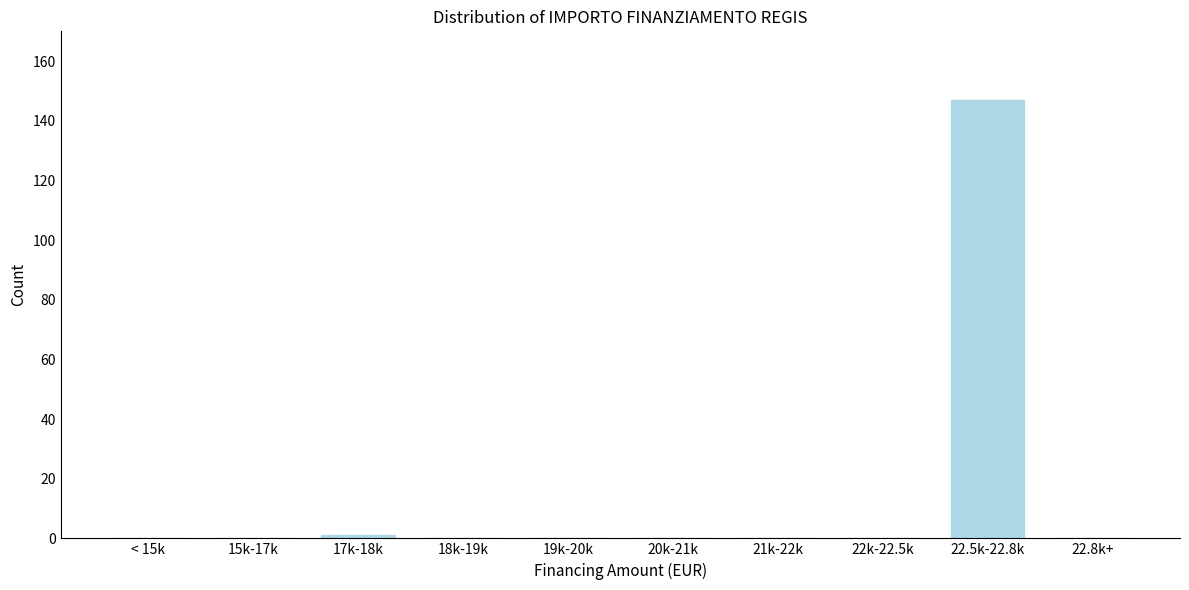

Reading left to right, transcribe all the data shown in this chart.

< 15k=0	15k-17k=0	17k-18k=1	18k-19k=0	19k-20k=0	20k-21k=0	21k-22k=0	22k-22.5k=0	22.5k-22.8k=147	22.8k+=0